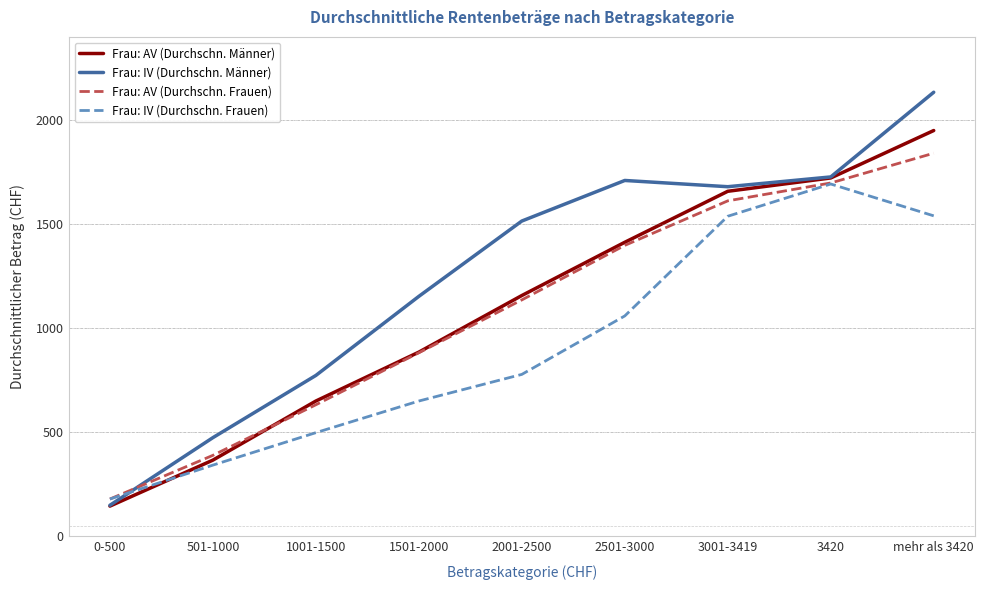

Where do Frau: IV (Durchschn. Männer) and Frau: IV (Durchschn. Frauen) first cross each other?

0-500 and 501-1000